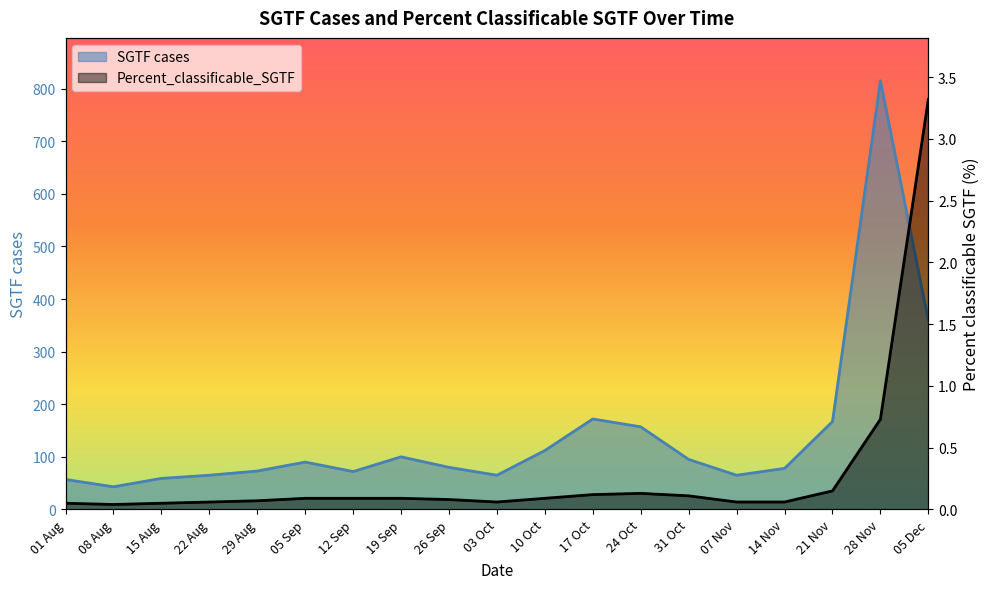

List the series in order of their peak value, highest first.

SGTF cases, Percent_classificable_SGTF